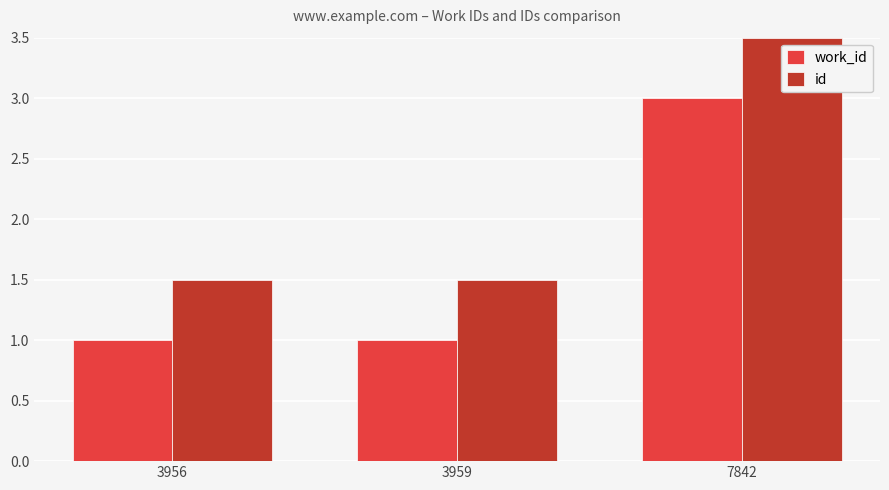

What is the difference between the id values at 7842 and 3959?

2.0